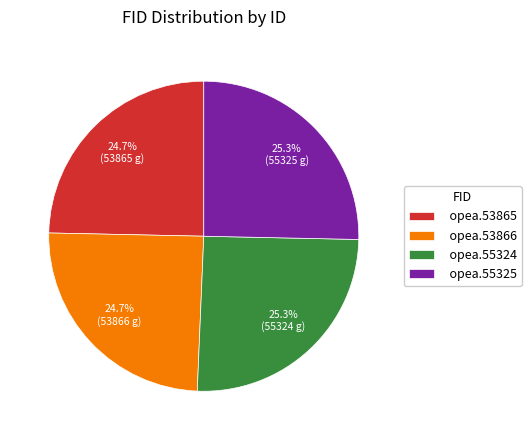

Approximately how many times larger is the value at opea.53865 compared to opea.55325?

1.0